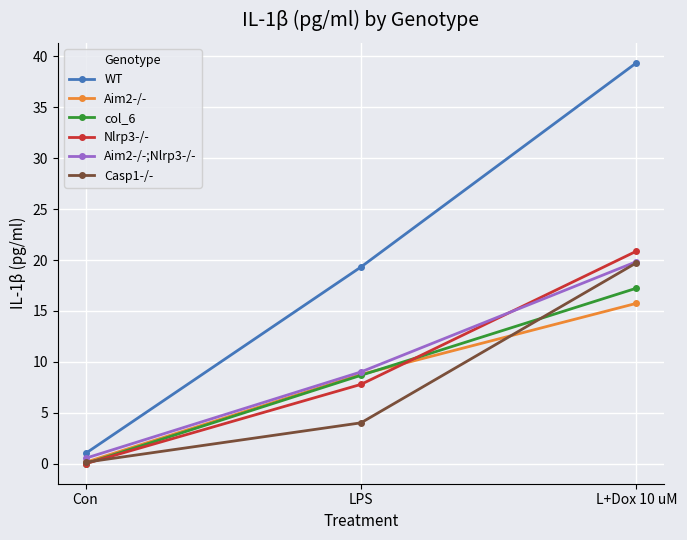

At how many categories does at least one series exceed 30?

1